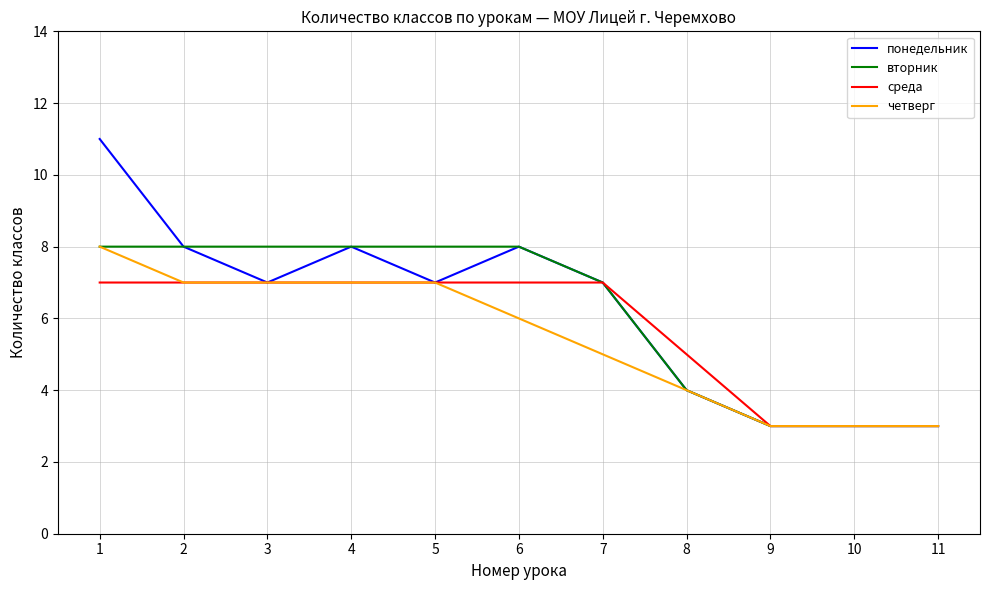

Reading left to right, list all the values displayed in this chart.

понедельник: 1=11	2=8	3=7	4=8	5=7	6=8	7=7	8=4	9=3	10=3	11=3
вторник: 1=8	2=8	3=8	4=8	5=8	6=8	7=7	8=4	9=3	10=3	11=3
среда: 1=7	2=7	3=7	4=7	5=7	6=7	7=7	8=5	9=3	10=3	11=3
четверг: 1=8	2=7	3=7	4=7	5=7	6=6	7=5	8=4	9=3	10=3	11=3